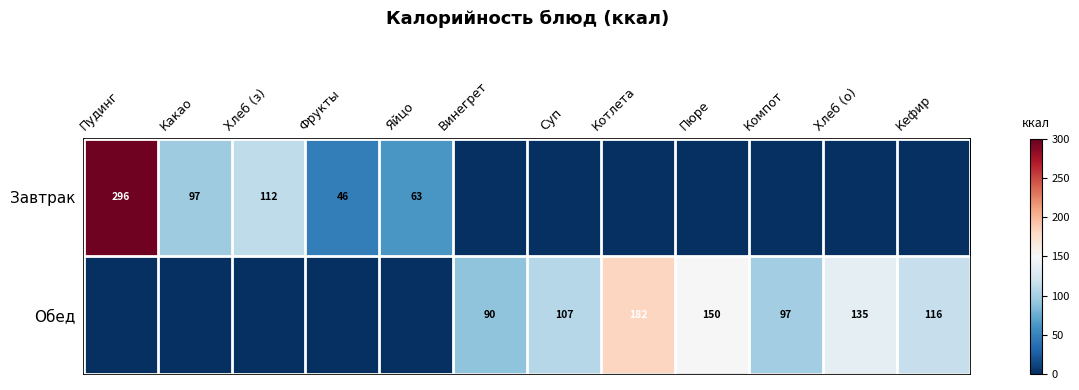

Count the number of data series in this chart.

2